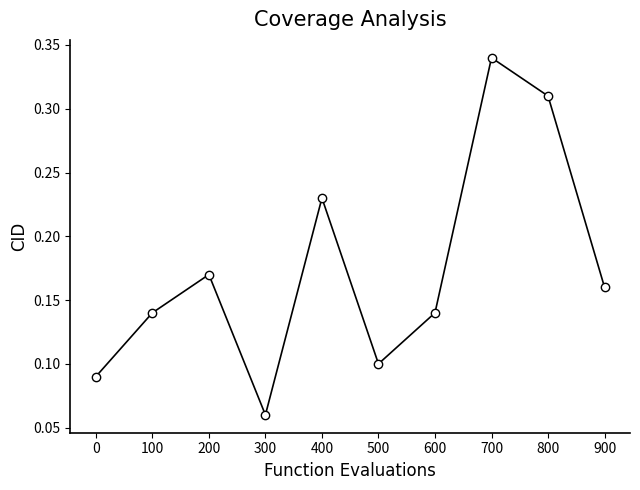

Where is the data nearest to the value 0?

300